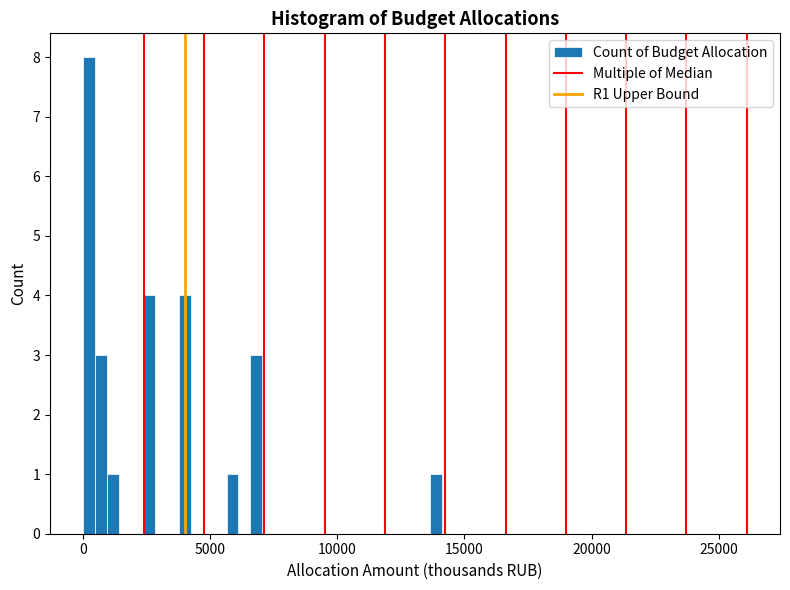

Around what value on the x-axis is the tallest bar? Give the approximate position of its centre, as read against the axis.

0